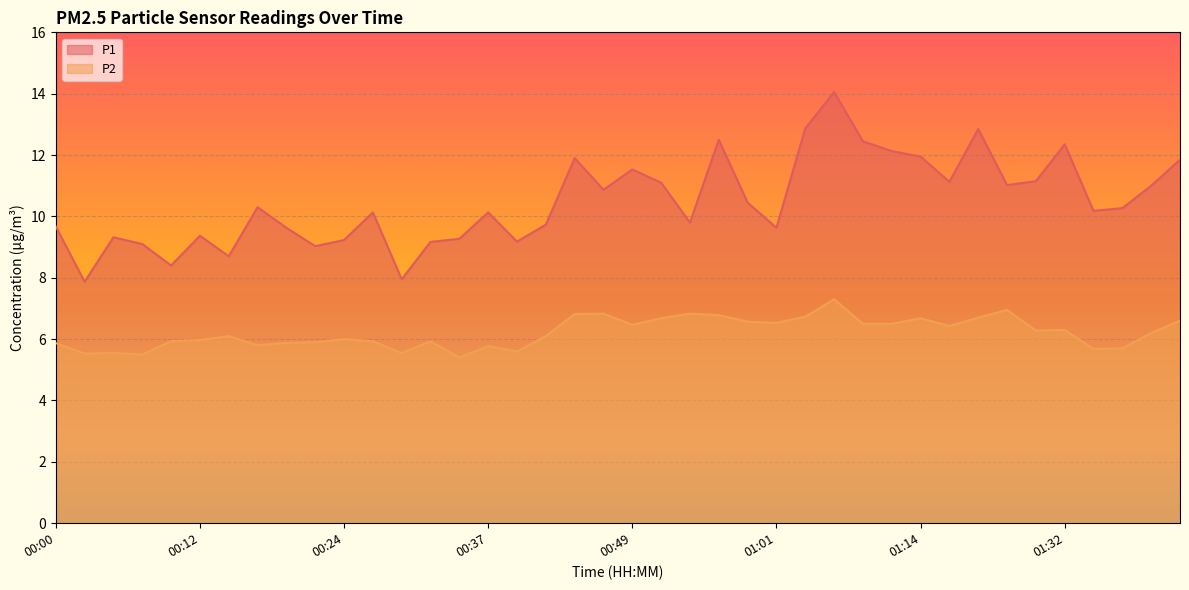

How many data points does each series have?

40